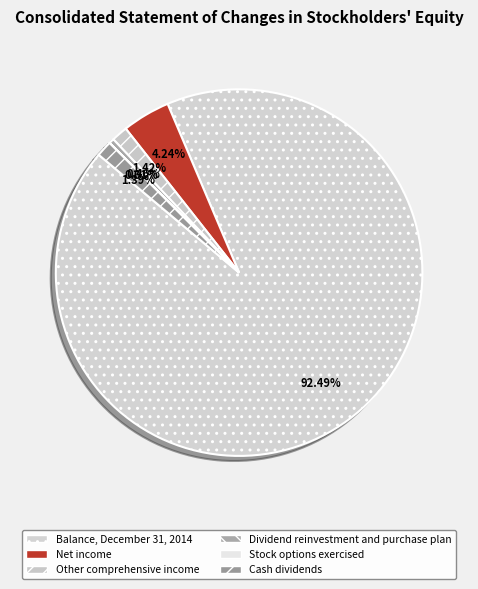

To the nearest percent, what portion does Net income represent?

4%